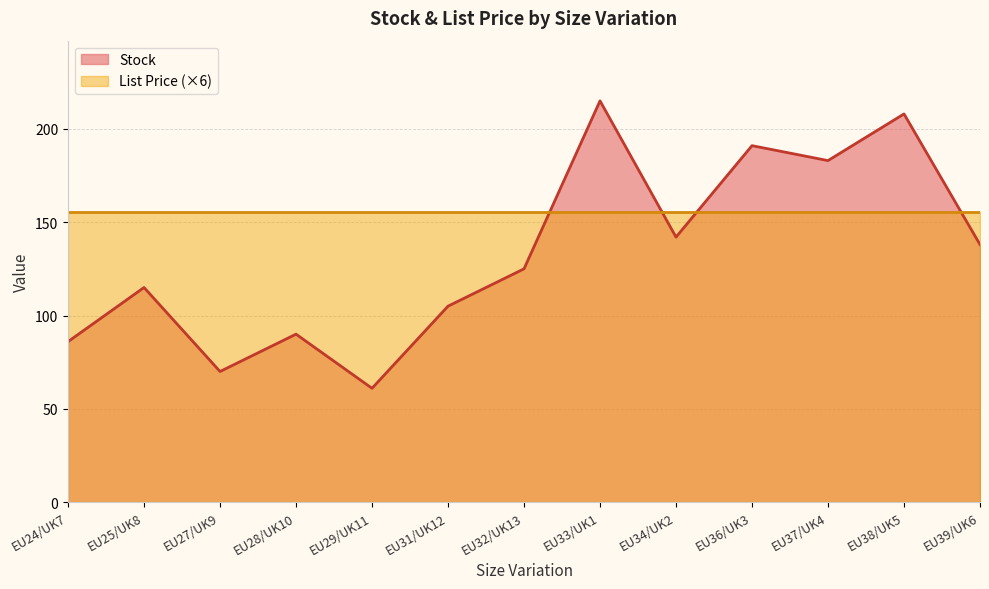

What is the ratio of the value at EU33/UK1 to the value at EU27/UK9?

3.1